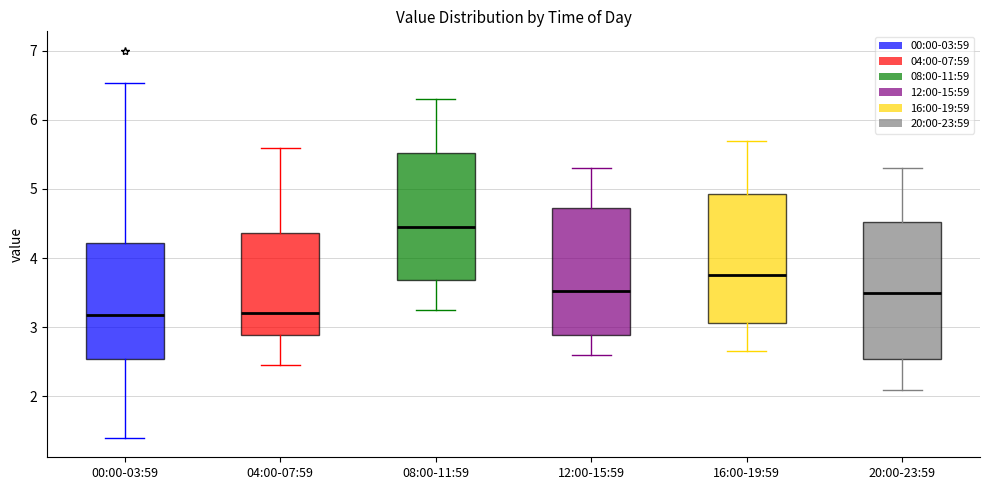

Reading left to right, transcribe this box plot: for each box, give where its median line is, the range the box spans, and where its two whiskers end, as read against the y-axis. The values are not printed on the chart, so give them approximately, as read against the axis.

00:00-03:59: median 3.2, box 2.5 to 4.2, whiskers 1.4 to 6.5
04:00-07:59: median 3.2, box 2.9 to 4.4, whiskers 2.5 to 5.6
08:00-11:59: median 4.5, box 3.7 to 5.5, whiskers 3.3 to 6.3
12:00-15:59: median 3.5, box 2.9 to 4.7, whiskers 2.6 to 5.3
16:00-19:59: median 3.8, box 3.1 to 4.9, whiskers 2.7 to 5.7
20:00-23:59: median 3.5, box 2.5 to 4.5, whiskers 2.1 to 5.3